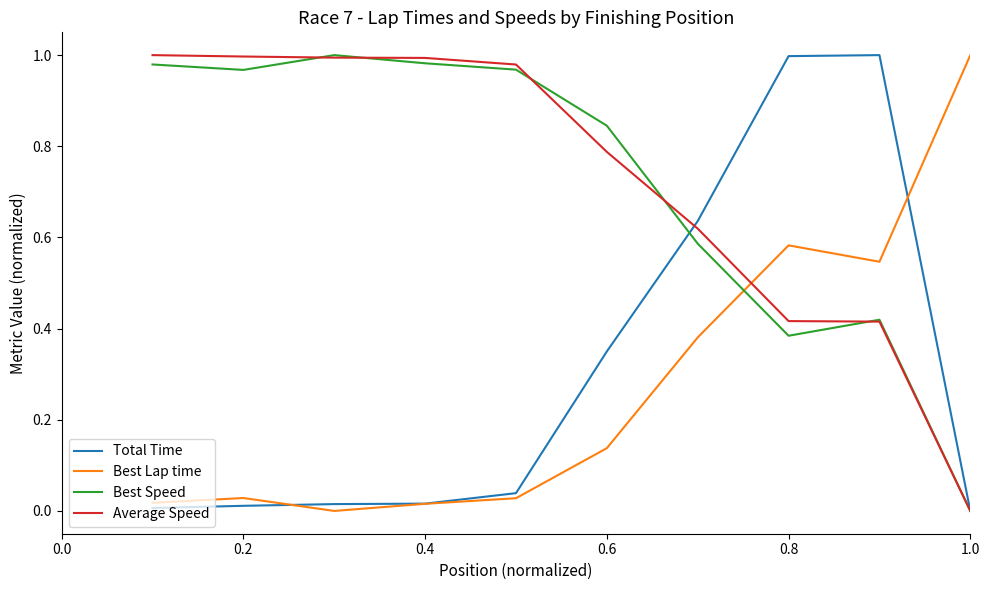

How many lines are shown in the chart?

4